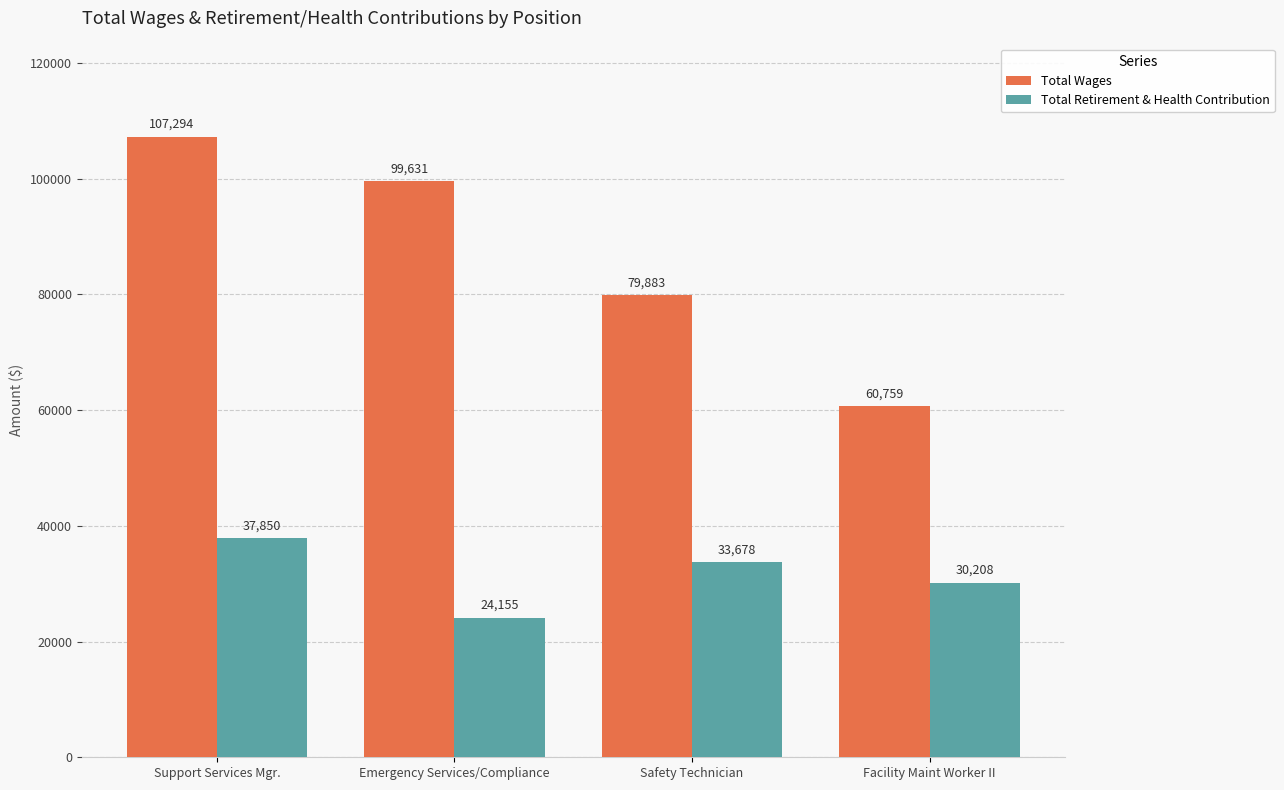

What is the value of the Total Retirement & Health Contribution bar at the 2nd from the left?

24155